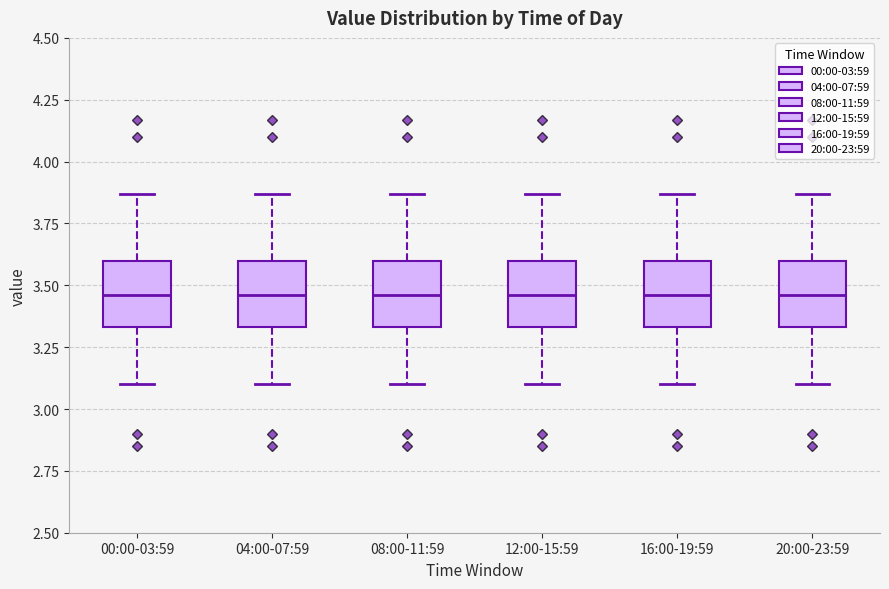

Reading left to right, read every box against the y-axis: the position of its median line, the range the box covers, and the ends of its whiskers. The values are not printed on the chart, so give them approximately, as read against the axis.

00:00-03:59: median 3.45, box 3.35 to 3.60, whiskers 3.10 to 3.85
04:00-07:59: median 3.45, box 3.35 to 3.60, whiskers 3.10 to 3.85
08:00-11:59: median 3.45, box 3.35 to 3.60, whiskers 3.10 to 3.85
12:00-15:59: median 3.45, box 3.35 to 3.60, whiskers 3.10 to 3.85
16:00-19:59: median 3.45, box 3.35 to 3.60, whiskers 3.10 to 3.85
20:00-23:59: median 3.45, box 3.35 to 3.60, whiskers 3.10 to 3.85